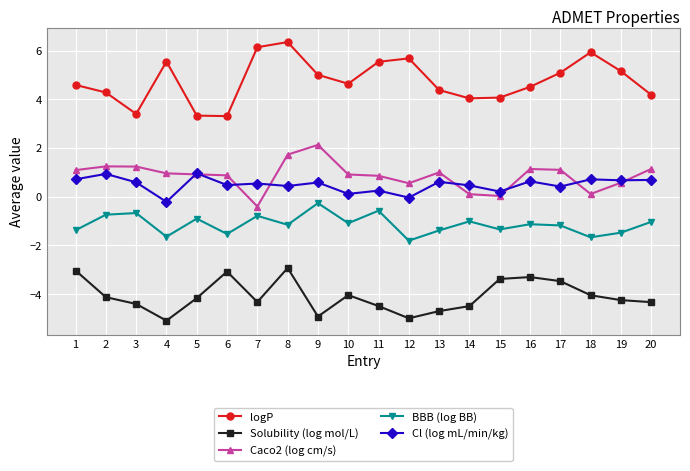

The value of Caco2 (log cm/s) at 8 is 2.5. True or false?

False